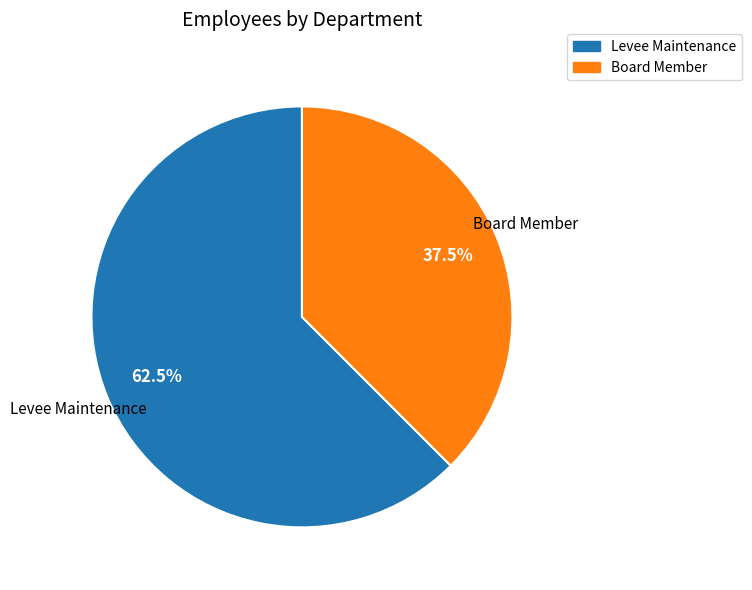

To the nearest percent, what is the average slice percentage?

50%